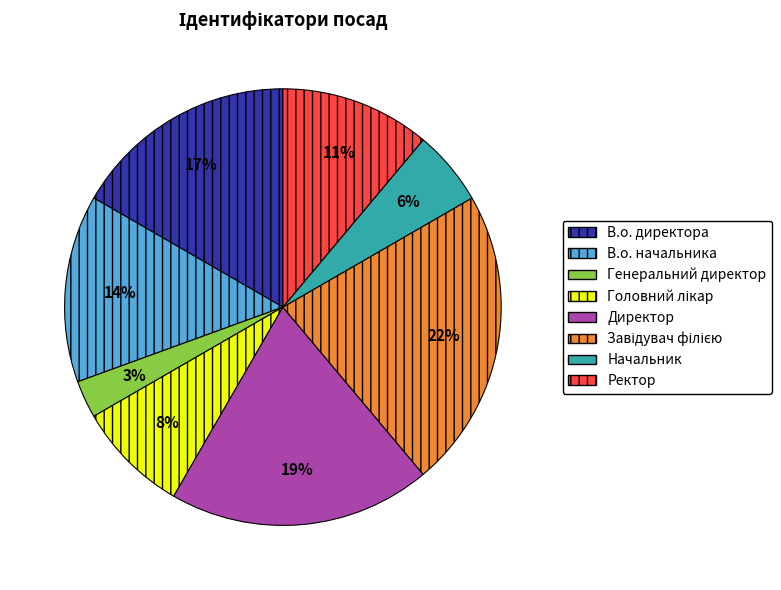

How many slices are in this pie chart?

8